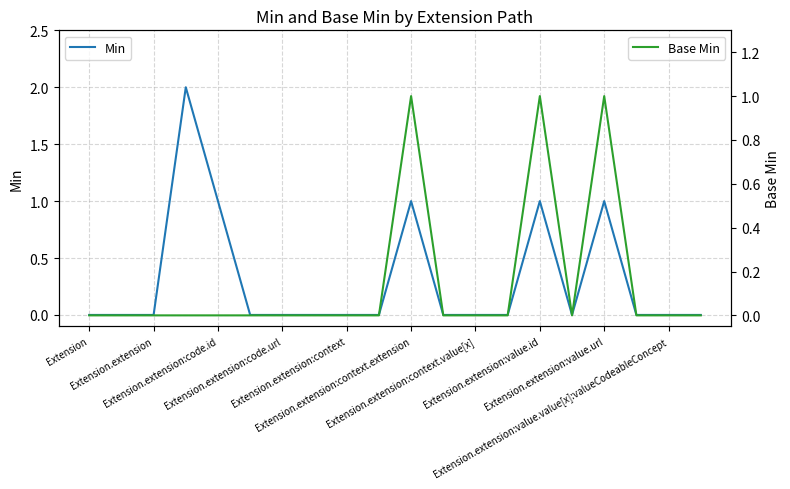

Count the Min values in the range 0 to 1.

19